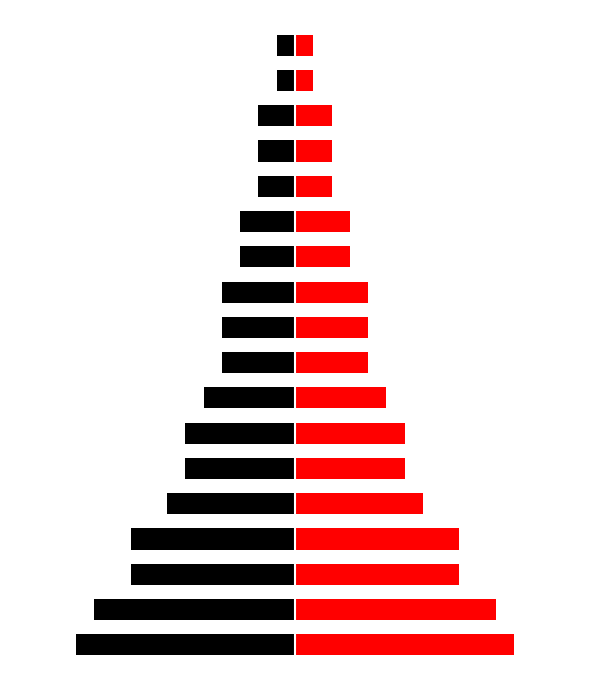

What is the approximate value of Dvouhra Body (right) at 6, to the nearest 10?

10